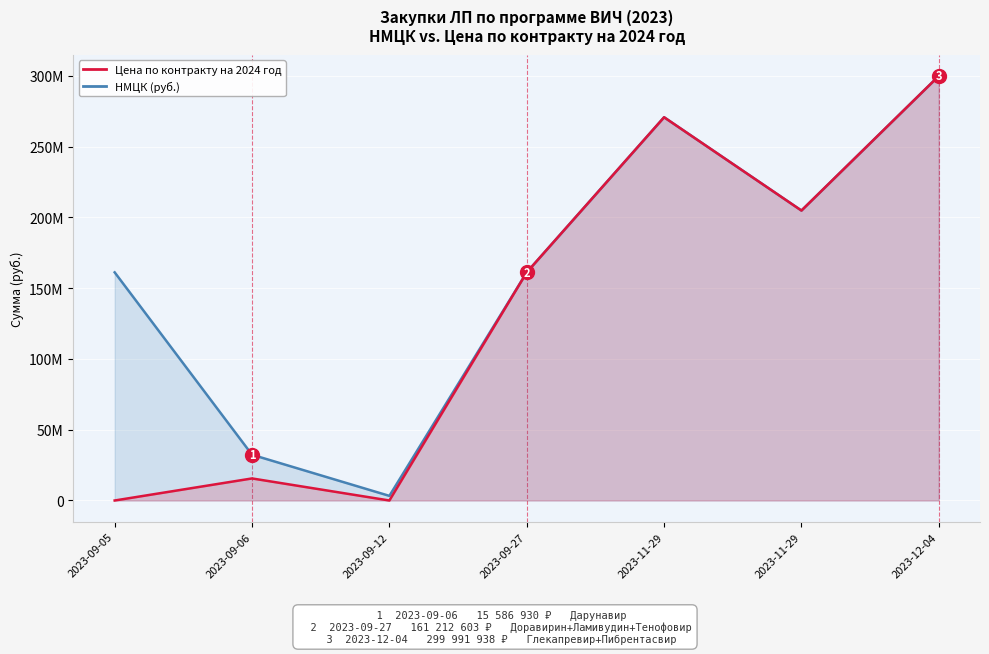

Where does the Цена по контракту на 2024 год series first go above 161212603?

2023-09-27